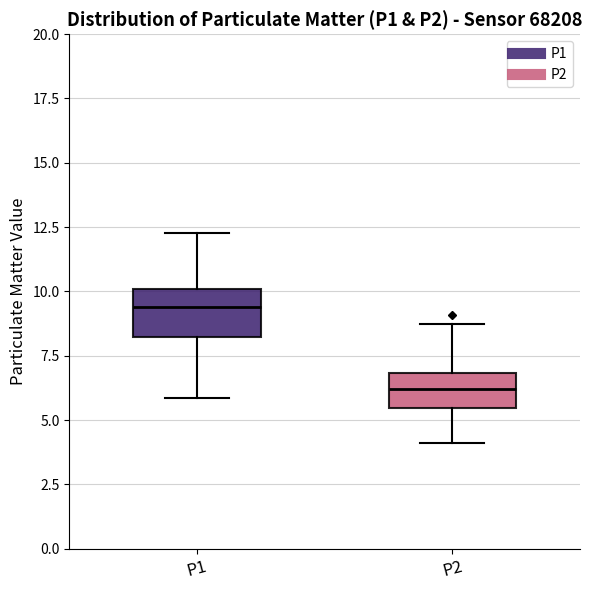

Reading left to right, transcribe this box plot: for each box, give where its median line is, the range the box spans, and where its two whiskers end, as read against the y-axis. The values are not printed on the chart, so give them approximately, as read against the axis.

P1: median 9.5, box 8.0 to 10.0, whiskers 6.0 to 12.5
P2: median 6.0, box 5.5 to 7.0, whiskers 4.0 to 9.0